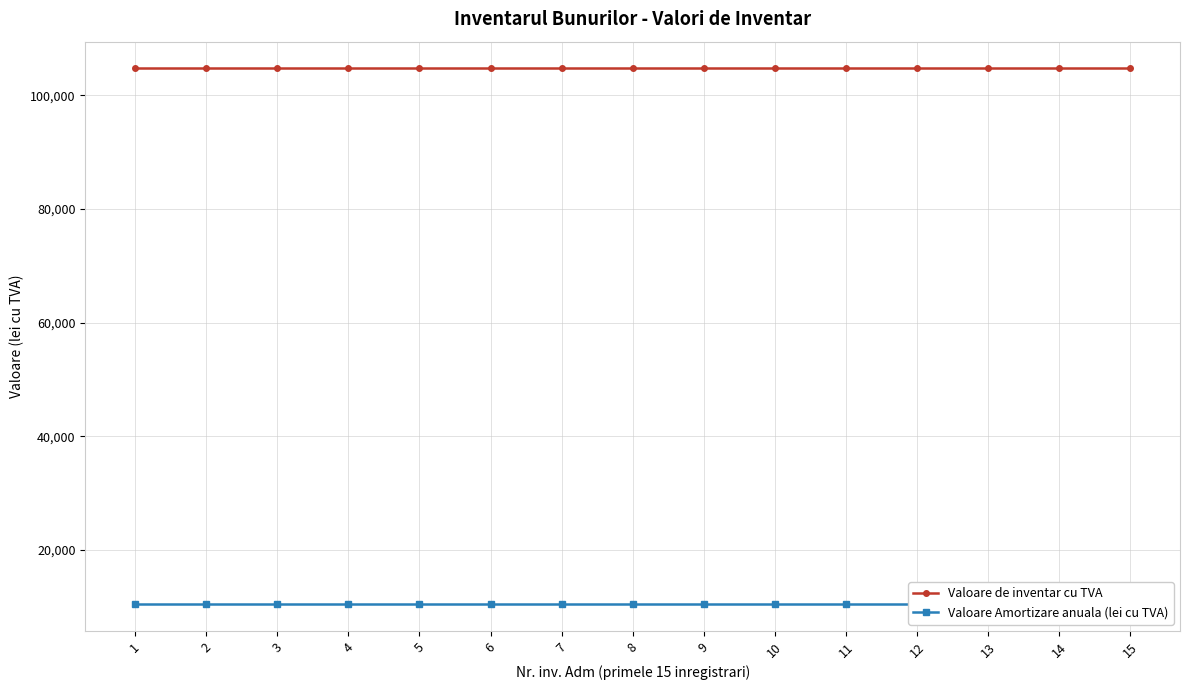

At which label does Valoare de inventar cu TVA reach its minimum?

1